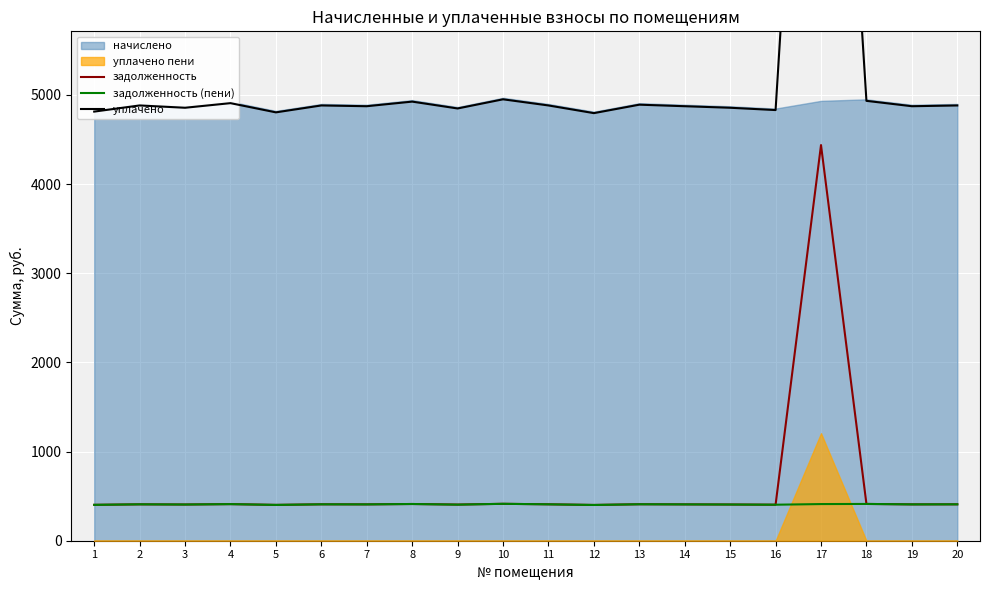

What is the minimum value for задолженность?

401.0